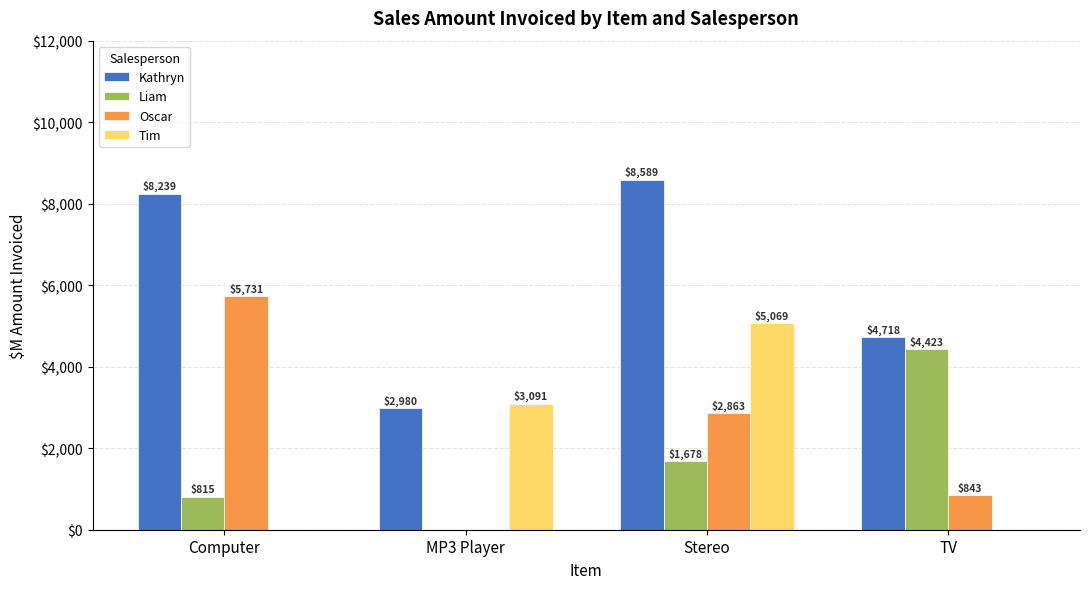

At which label is Oscar closest to 2865?

Stereo